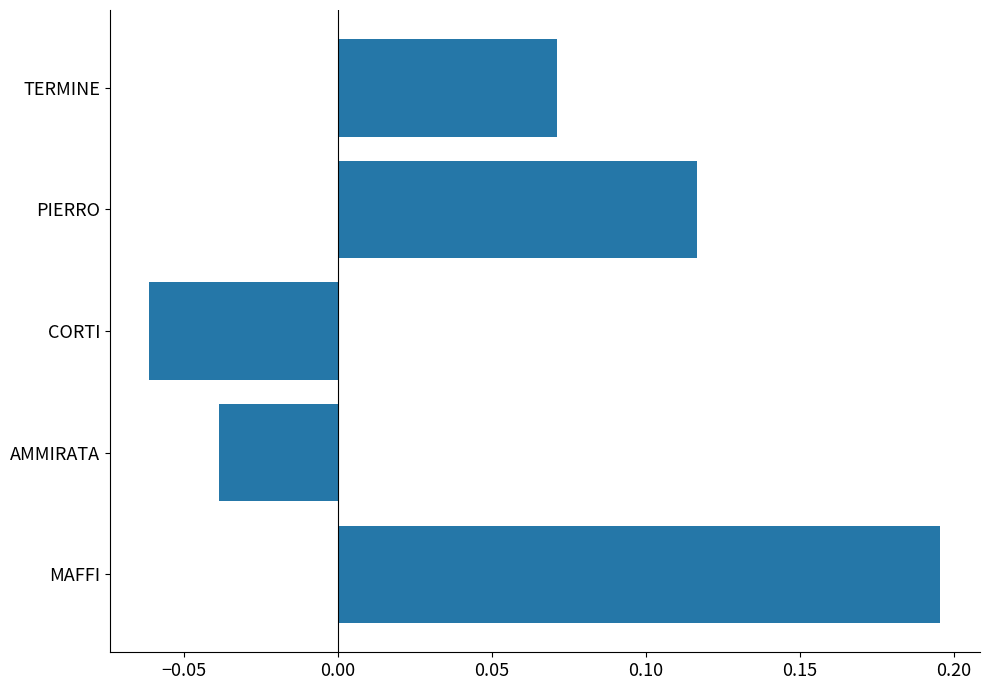

Where is the data nearest to the value 0?

AMMIRATA